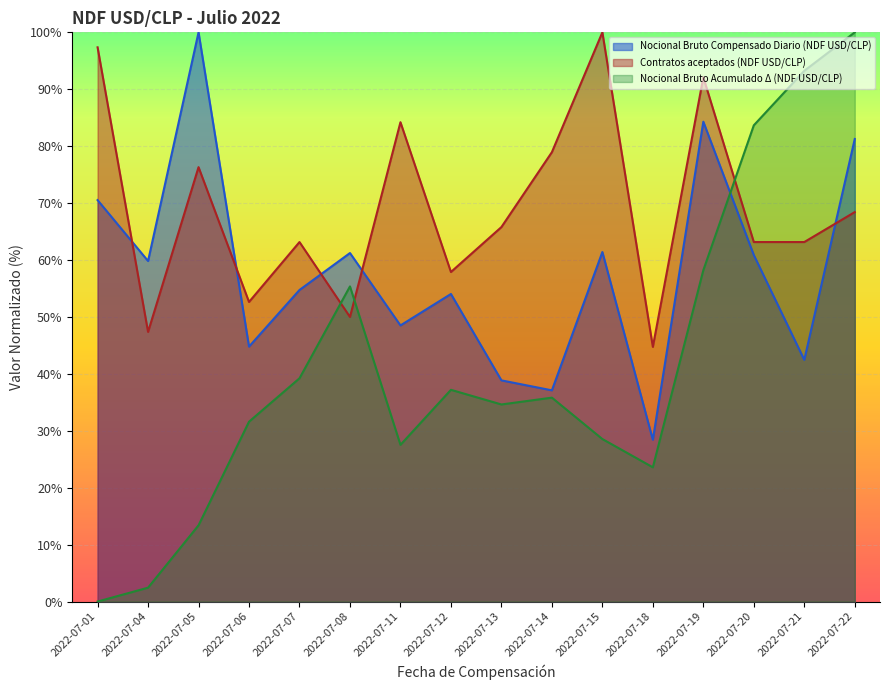

At which label does Nocional Bruto Compensado Diario (NDF USD/CLP) first exceed 59?

2022-07-01